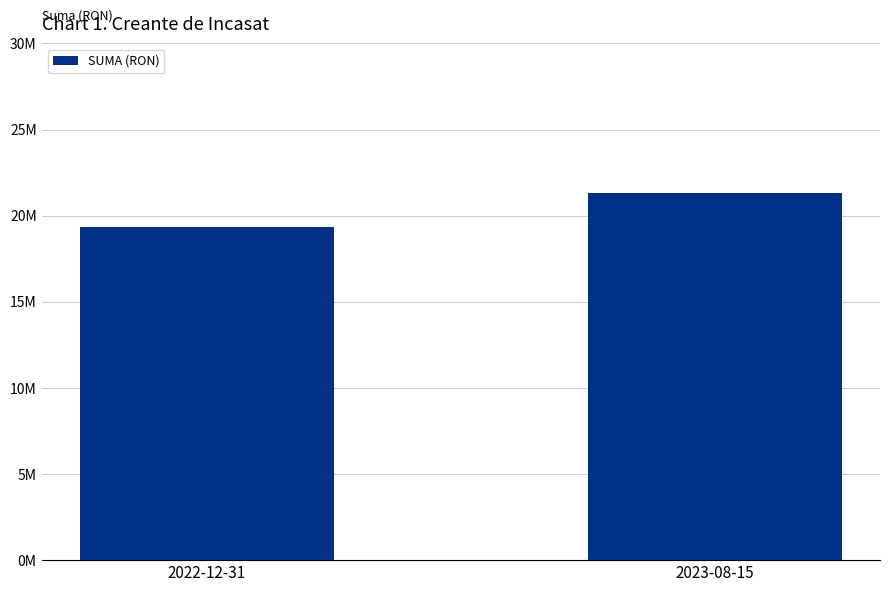

What is the approximate value at 2023-08-15?

21301806.4